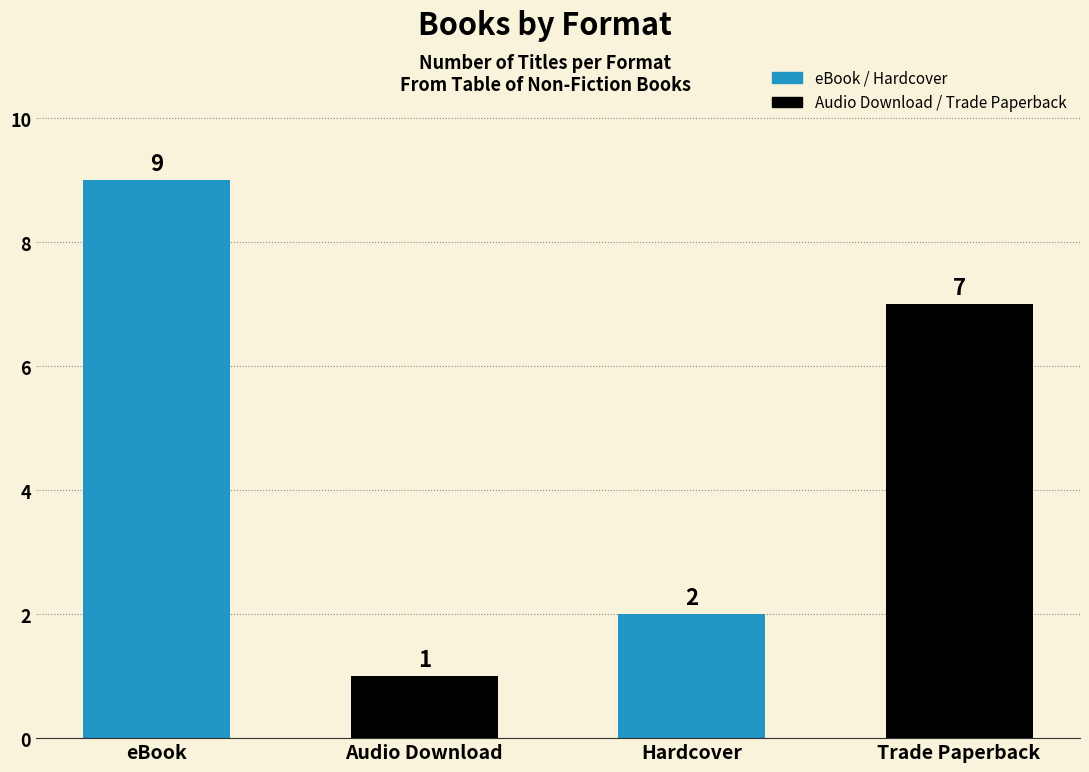

How many values are between 2 and 9?

3